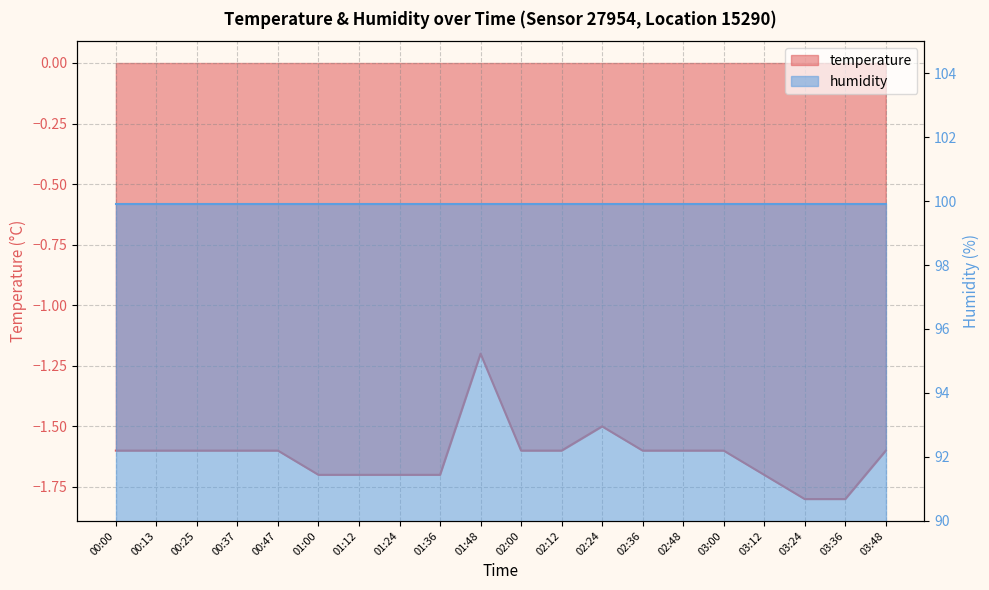

At which label is the value closest to -1?

01:48